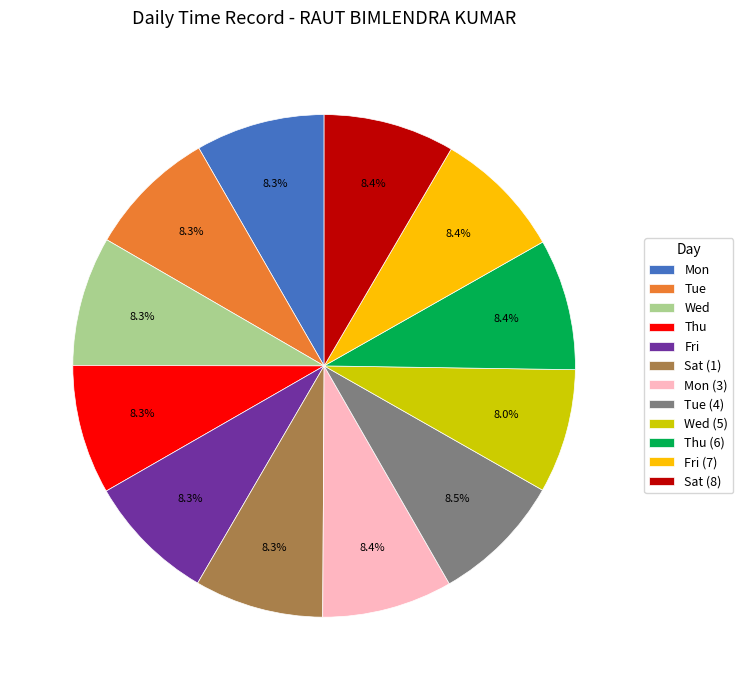

Approximately how many times larger is the value at Wed compared to Mon (3)?

1.0